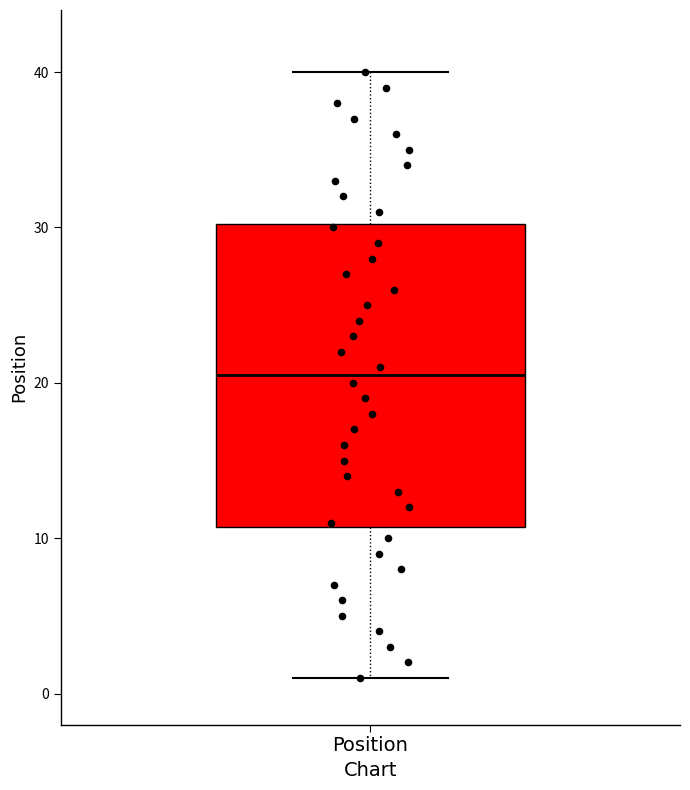

Transcribe this box plot: give where the median line is, the range the box spans, and where the two whiskers end, as read against the y-axis. The values are not printed on the chart, so give them approximately, as read against the axis.

median 21, box 11 to 30, whiskers 1 to 40